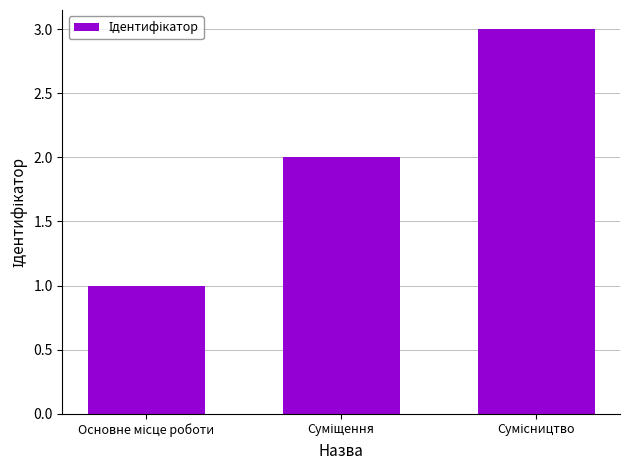

Count the number of categories in the chart.

3